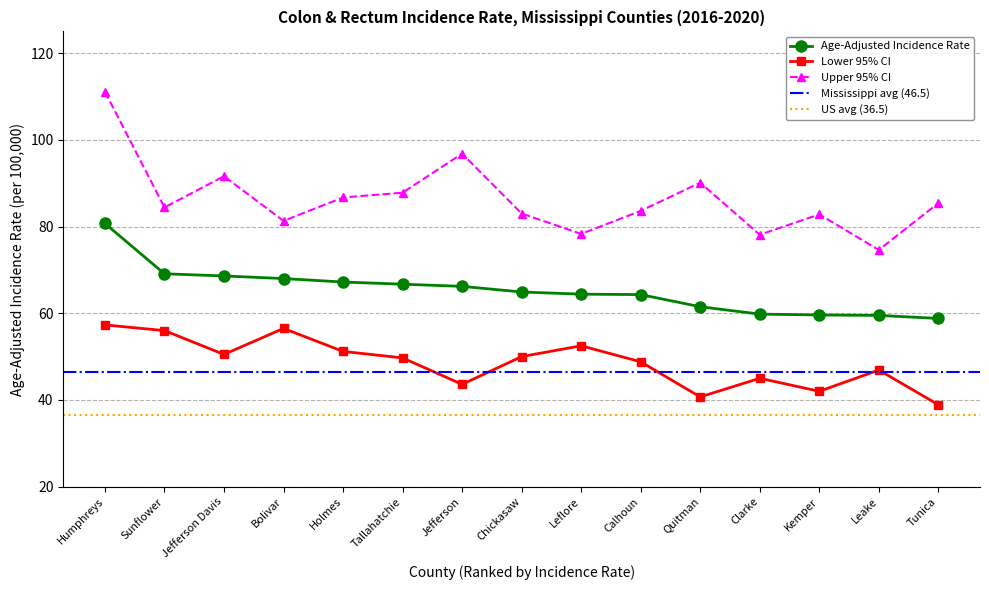

Read the Age-Adjusted Incidence Rate value at Tallahatchie.

66.7